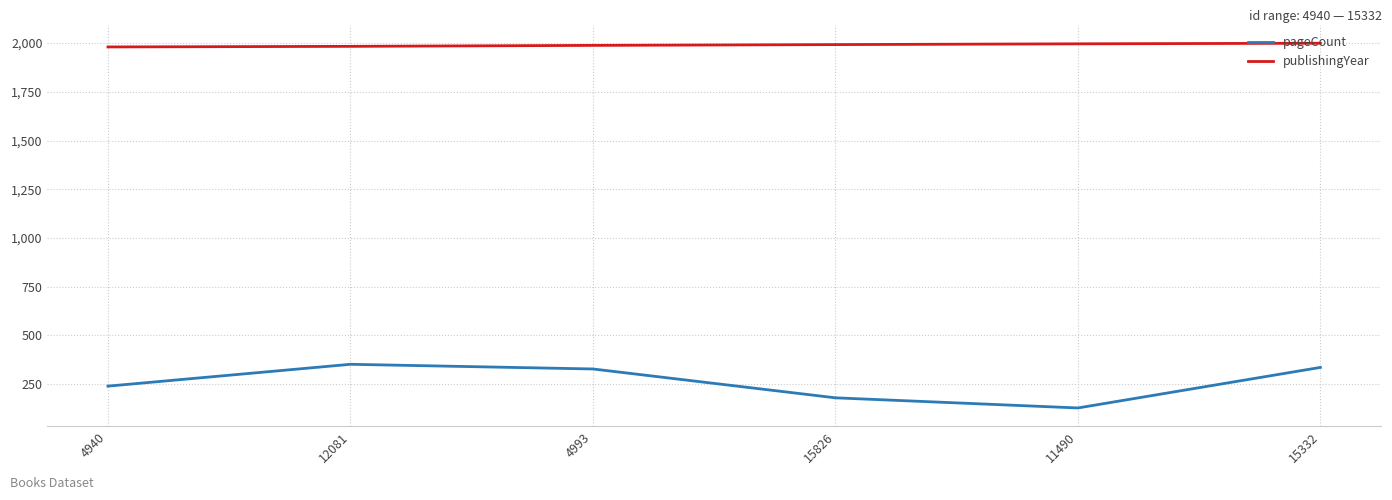

What is the minimum value shown in the chart?

128